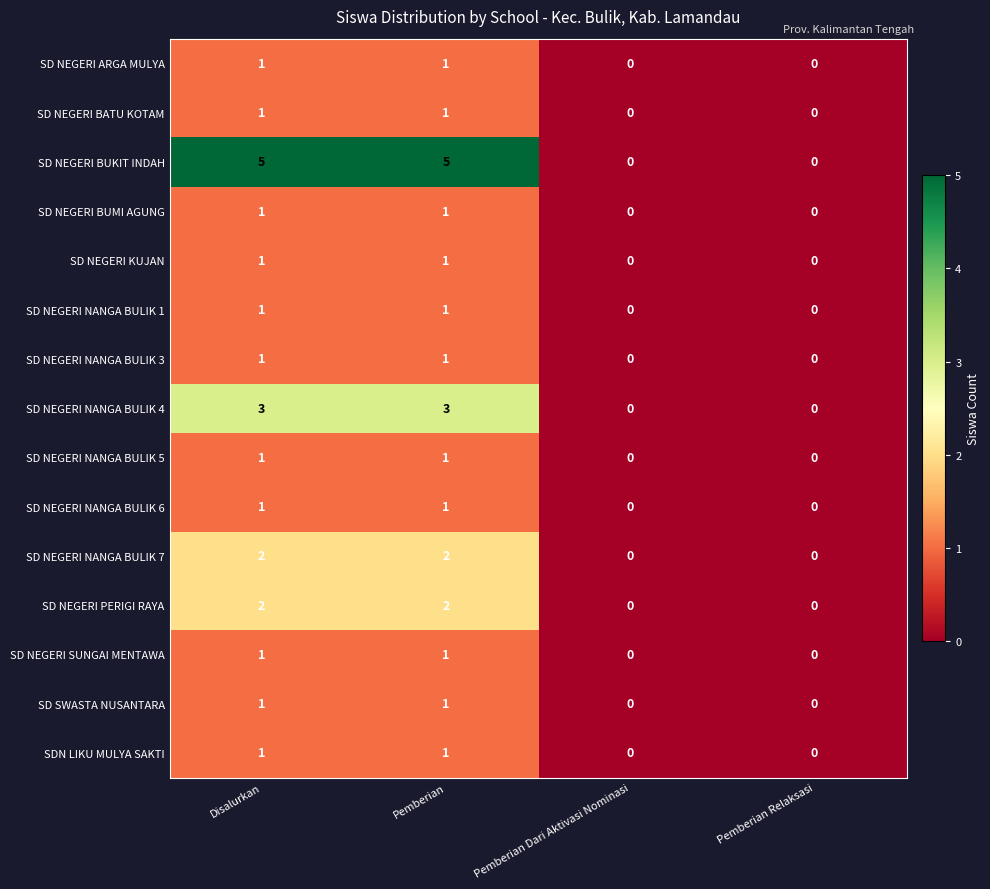

Between Disalurkan and Pemberian Relaksasi, which series saw the biggest shift?

SD NEGERI BUKIT INDAH